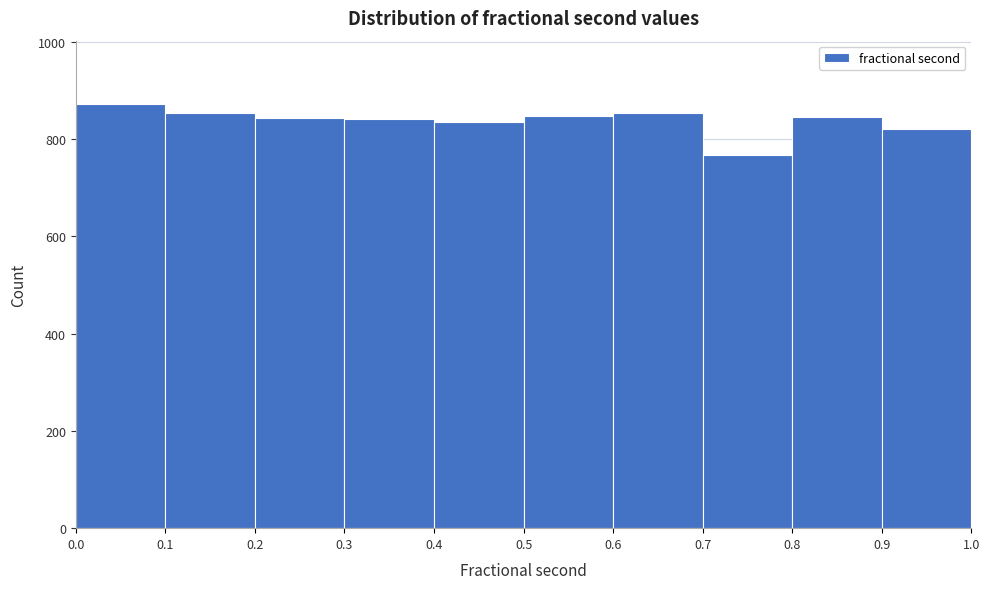

Reading left to right, transcribe this chart: for each bar, give the range it covers on the x-axis and its height. The values are not printed on the chart, so give them approximately, as read against the axis.

0.0 to 0.1: 880
0.1 to 0.2: 860
0.2 to 0.3: 840
0.3 to 0.4: 840
0.4 to 0.5: 840
0.5 to 0.6: 840
0.6 to 0.7: 860
0.7 to 0.8: 760
0.8 to 0.9: 840
0.9 to 1.0: 820